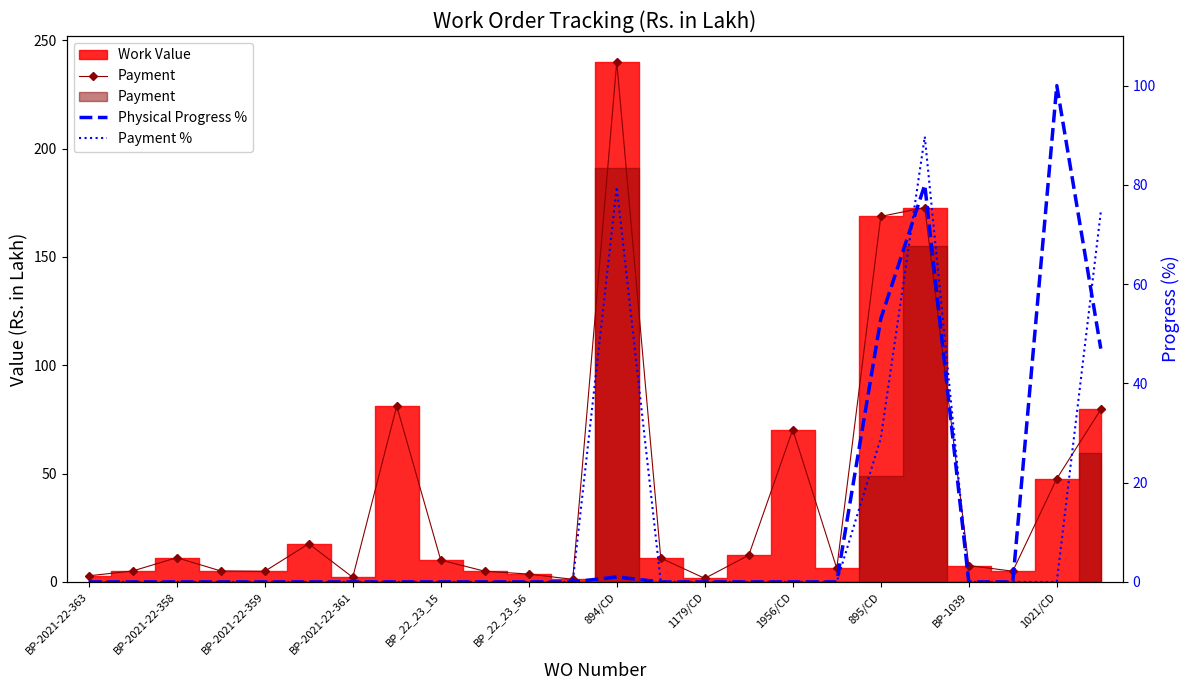

True or false: Physical Progress % has a value of -35.6 at 17.

False